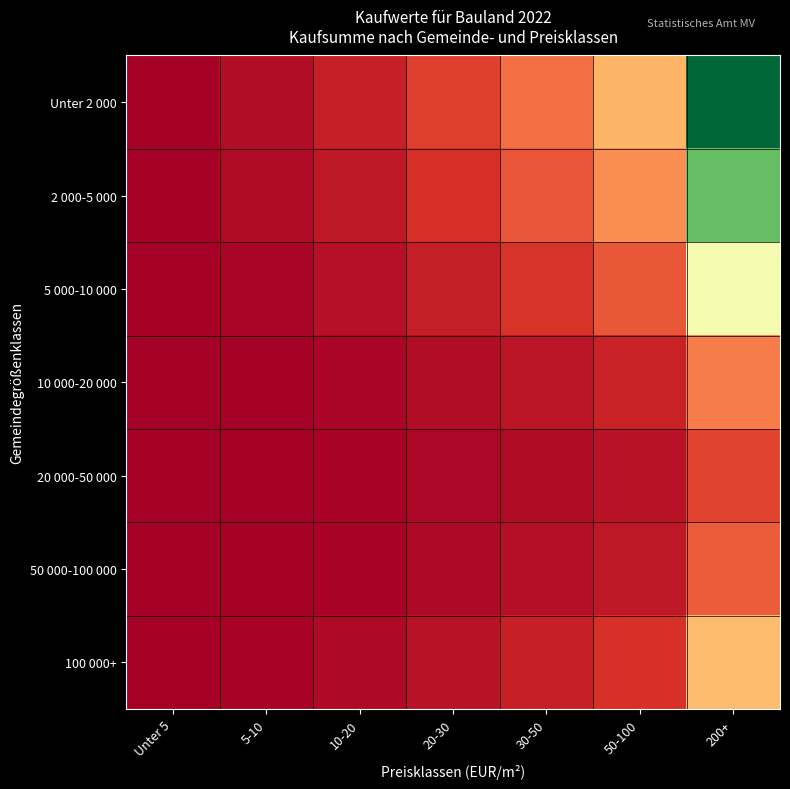

How many series are shown in this chart?

7